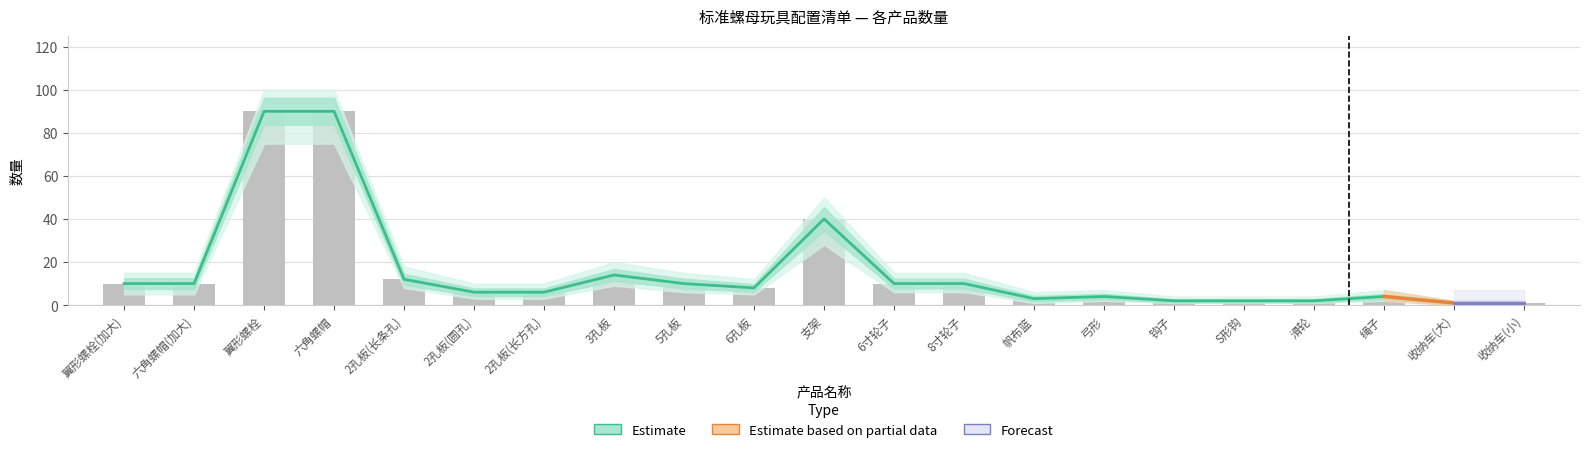

Where does the 数量 series first go above 8?

翼形螺栓(加大)